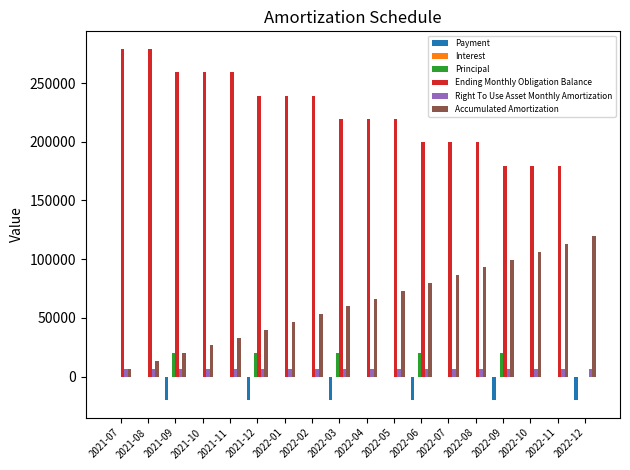

Does the chart contain stacked bars?

No